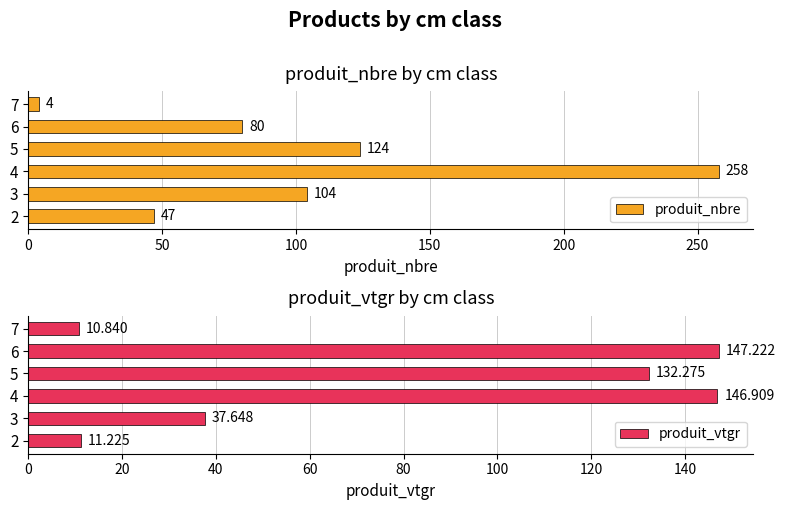

Rank the series by their average value, from lowest to highest.

produit_vtgr, produit_nbre